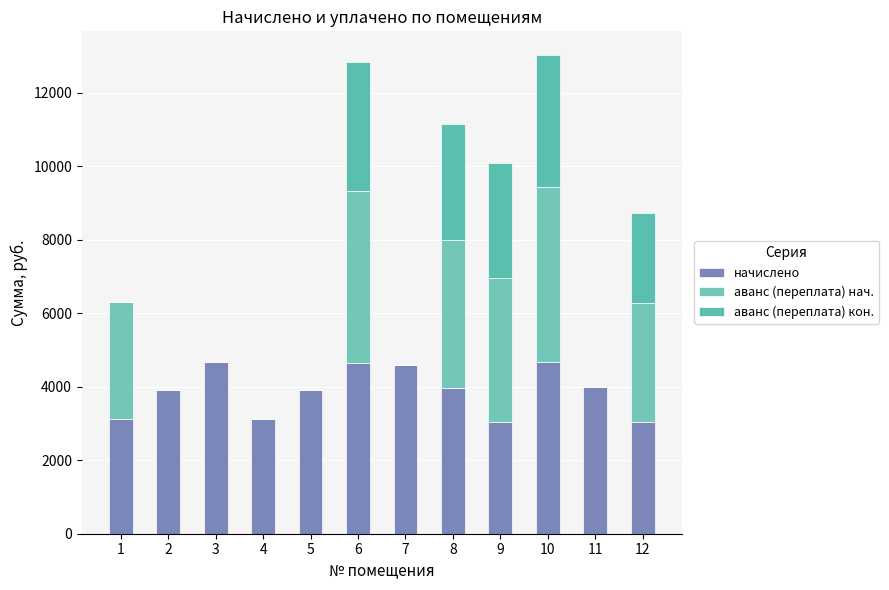

What is the average value of the аванс (переплата) нач. series?

1979.8